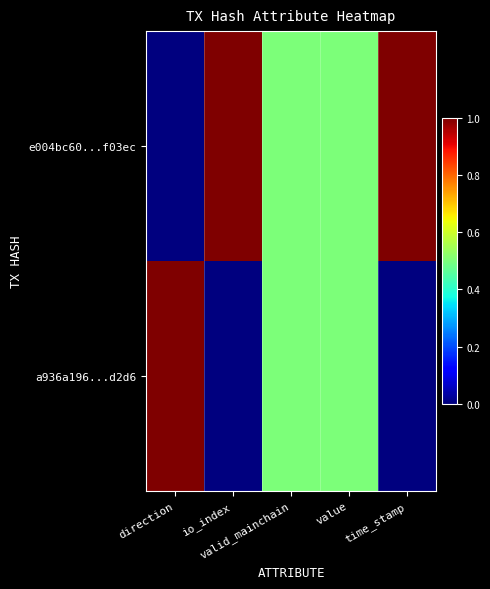

At time_stamp, list the series in order from largest to smallest.

e004bc60...f03ec, a936a196...d2d6